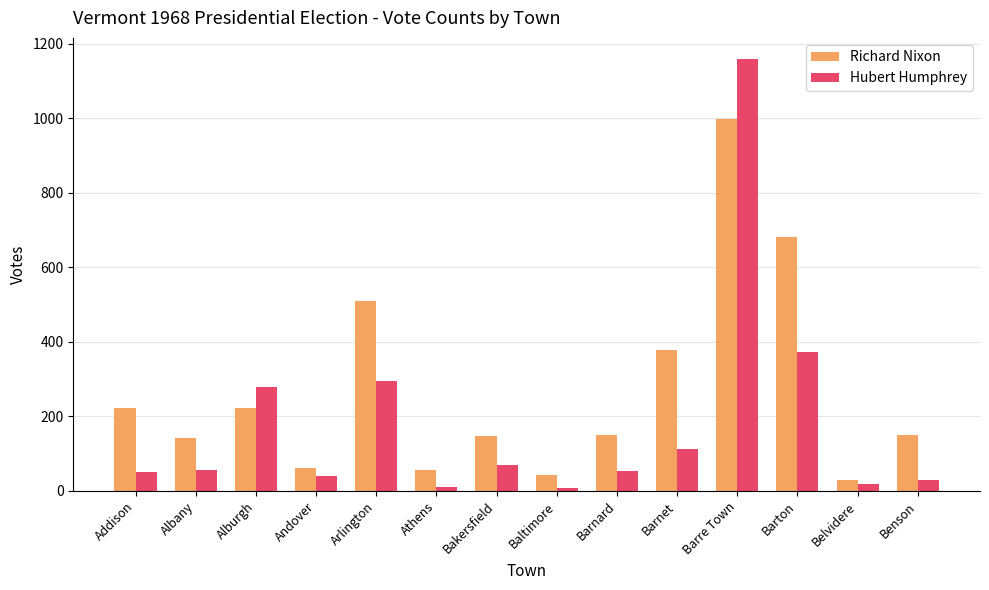

Between Addison and Benson, which series saw the biggest shift?

Richard Nixon